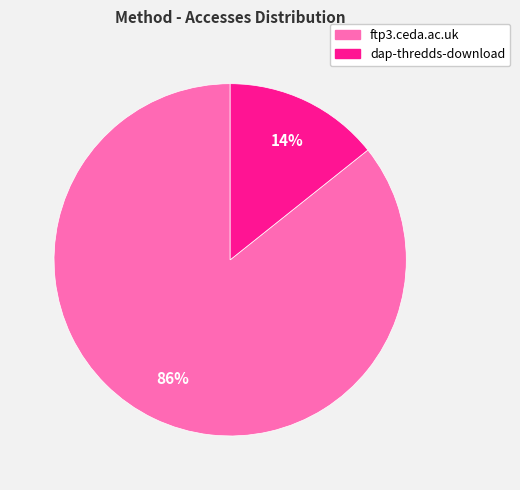

Is it true that ftp3.ceda.ac.uk is 76% of the pie?

False